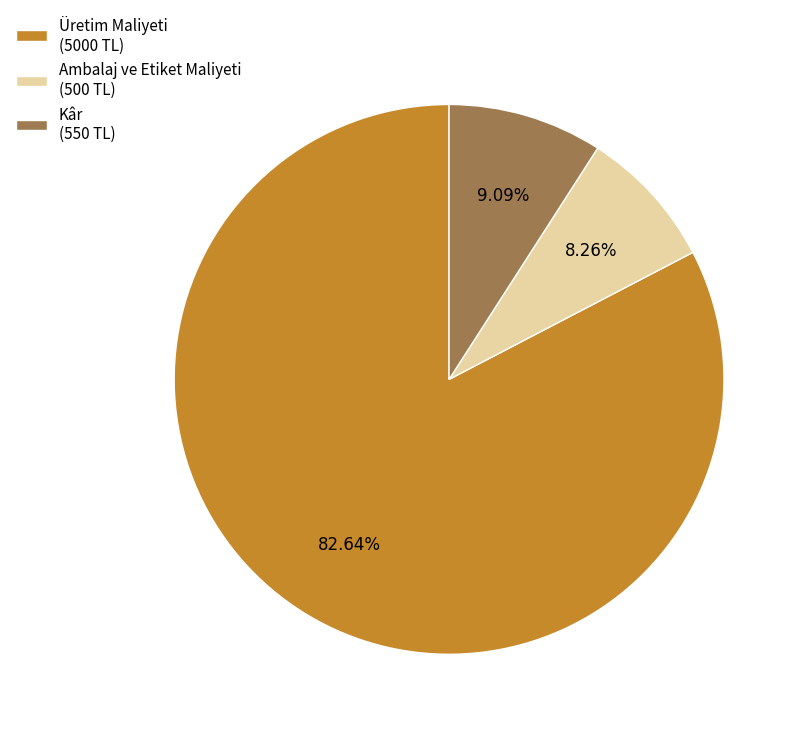

Combined, what portion of the pie is Kâr and Üretim Maliyeti?

91.7%